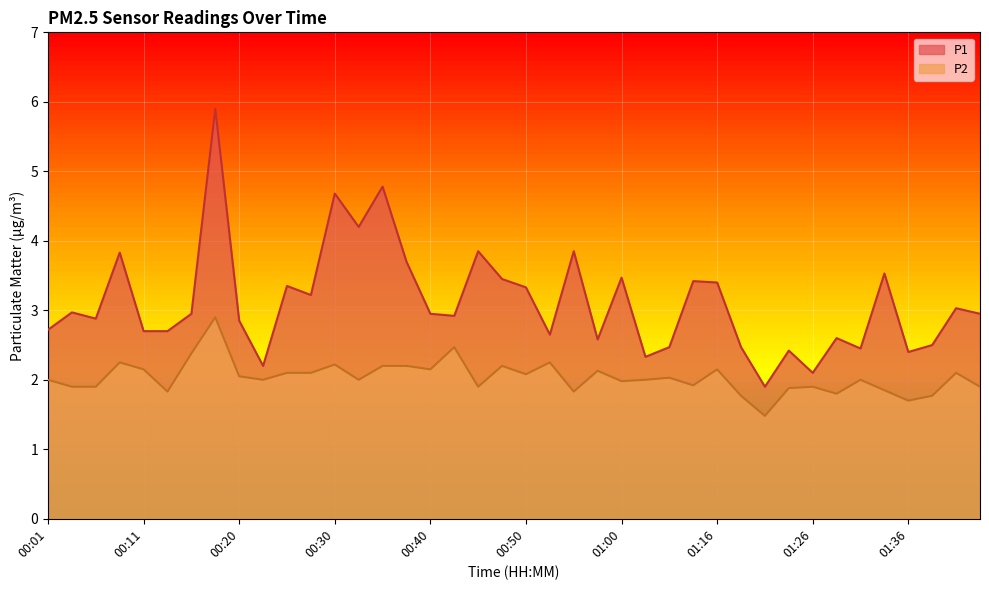

True or false: P1 and P2 cross at least once.

False